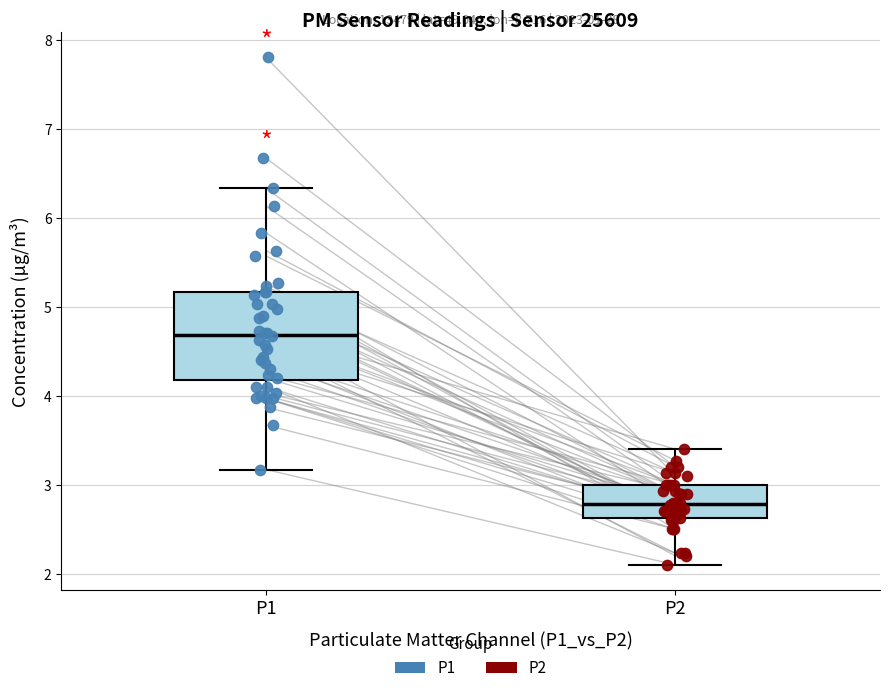

Reading left to right, transcribe this box plot: for each box, give where its median line is, the range the box spans, and where its two whiskers end, as read against the y-axis. The values are not printed on the chart, so give them approximately, as read against the axis.

P1: median 4.7, box 4.2 to 5.2, whiskers 3.2 to 6.3
P2: median 2.8, box 2.6 to 3.0, whiskers 2.1 to 3.4